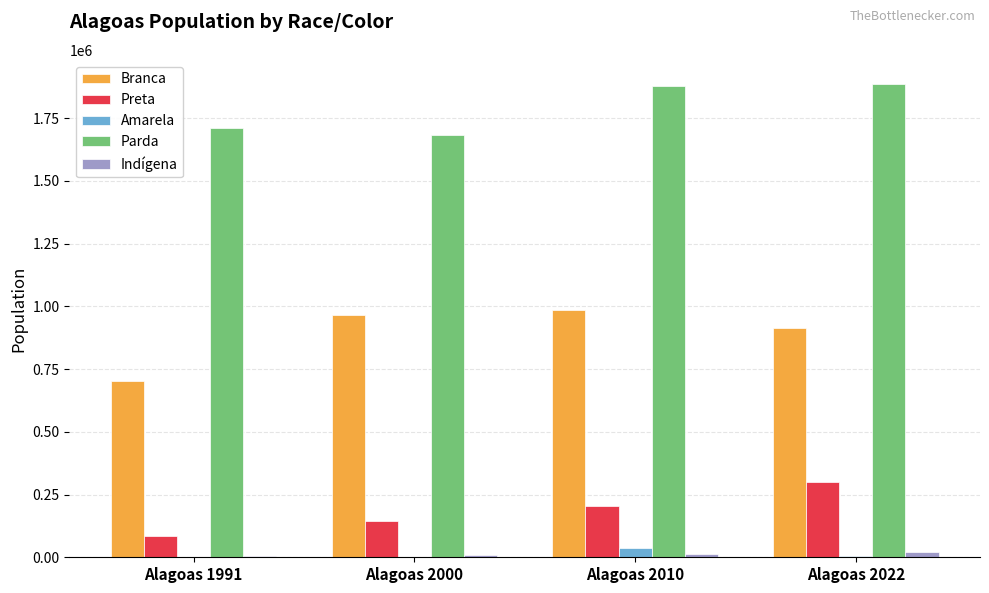

Is the value of Preta at Alagoas 2010 greater than the value of Parda at Alagoas 2022?

No